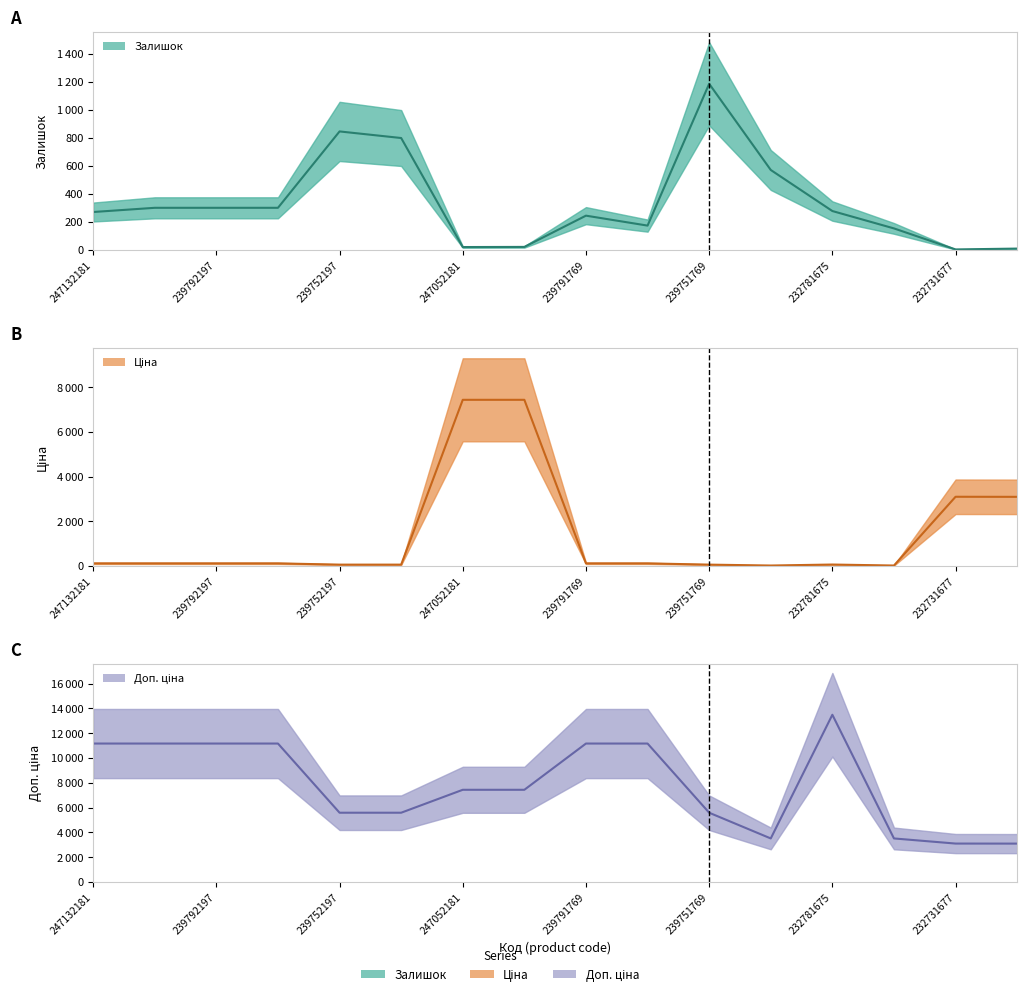

How many values in the Залишок series are below 277?

8